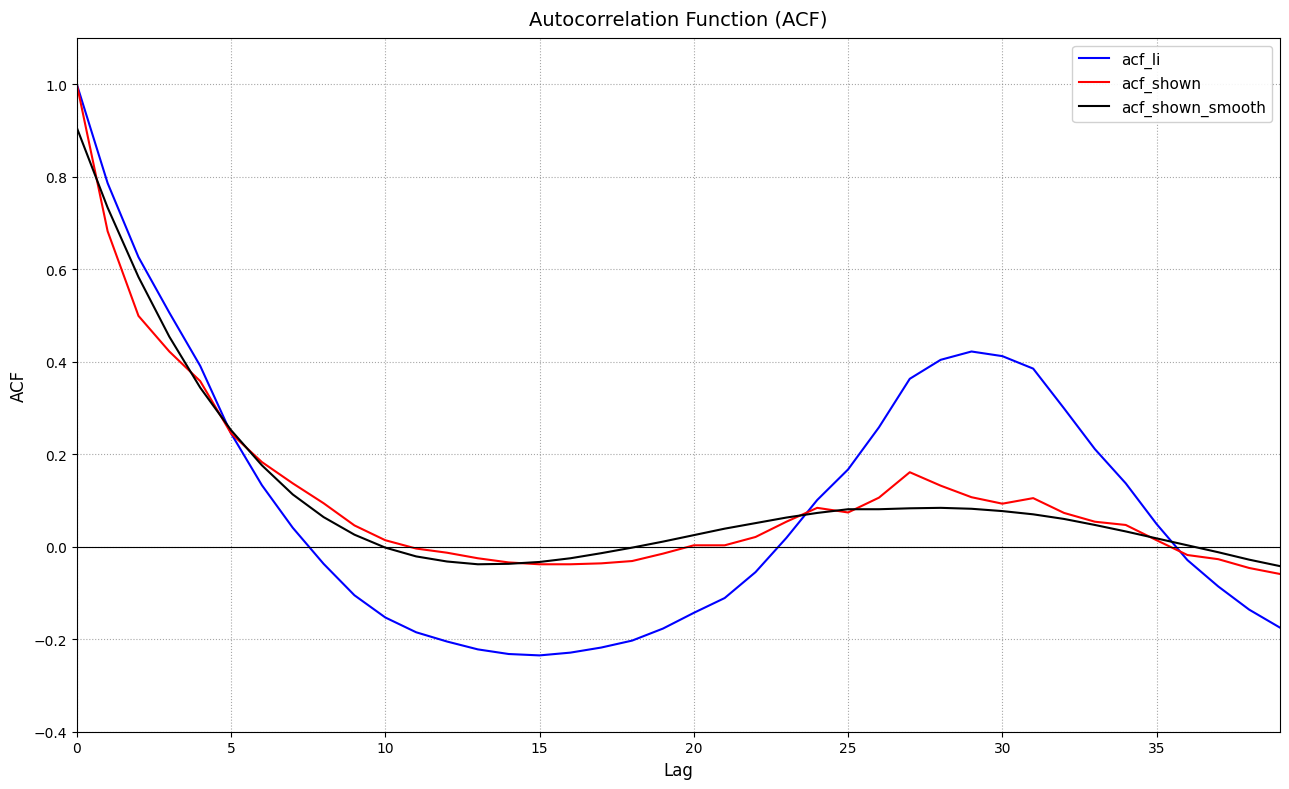

What is the highest value of the acf_shown_smooth series?

0.9